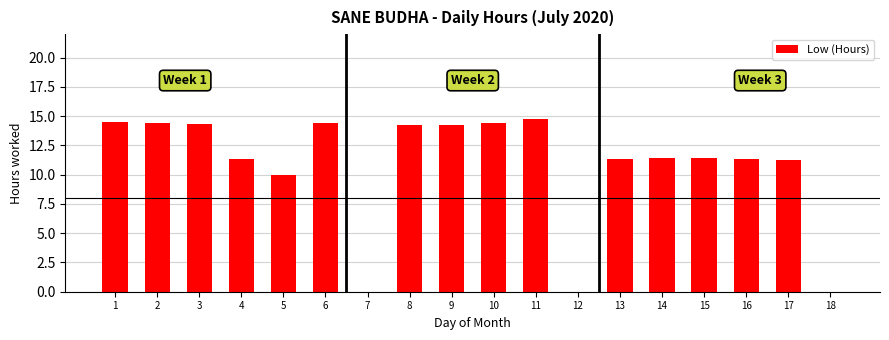

What is the change in value from 3 to 4?

-3.0